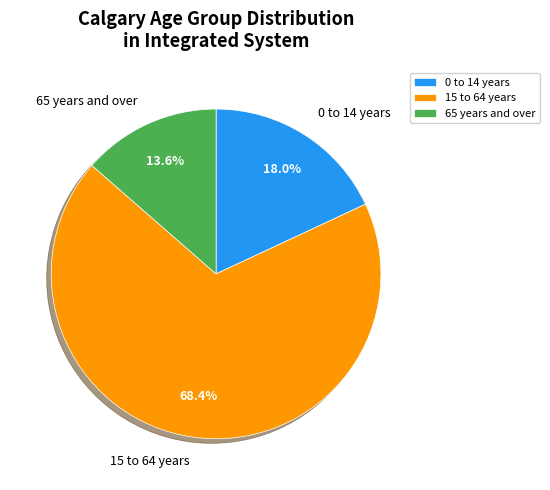

What is the total percentage of 15 to 64 years and 0 to 14 years?

86.4%